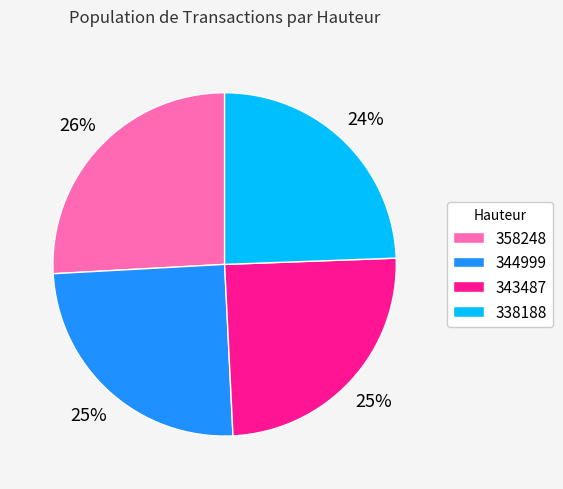

Do 343487 and 338188 together represent more than half of the pie?

No